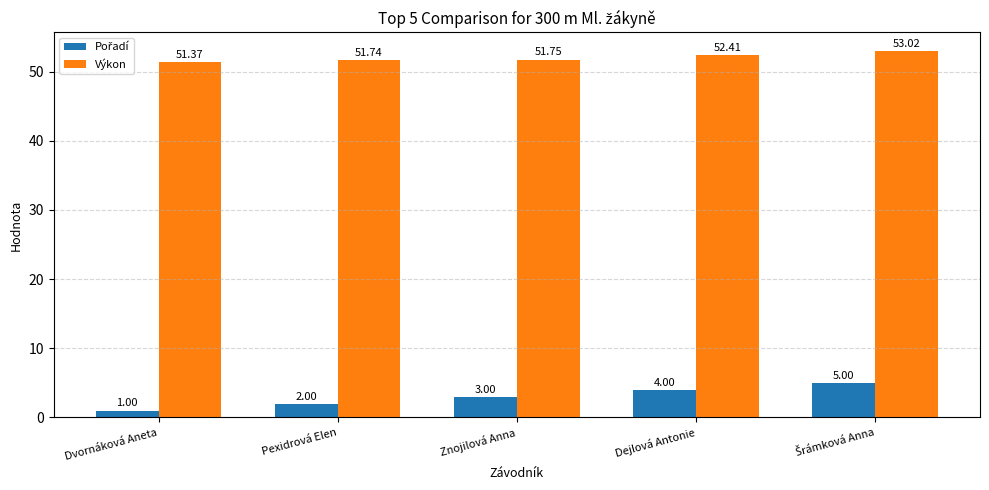

What is the difference between the maximum and second lowest values in the Výkon series?

1.3